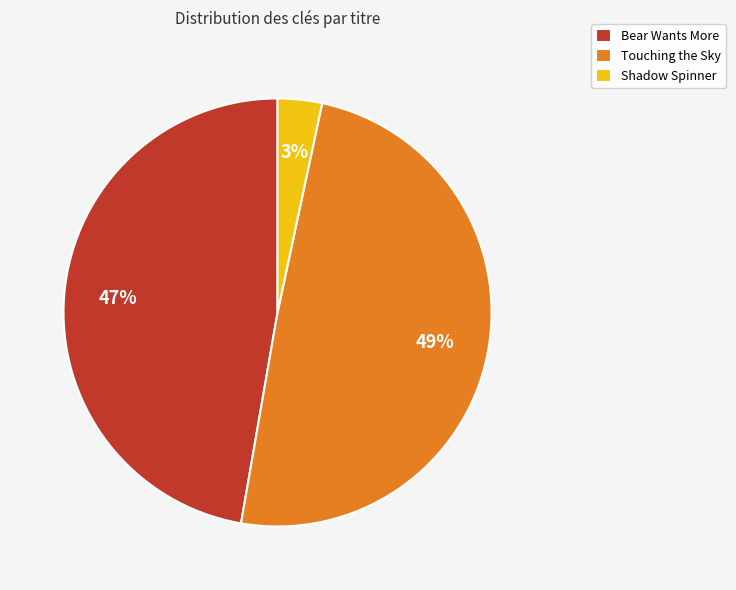

To the nearest percent, what percentage of the pie is Bear Wants More?

47%